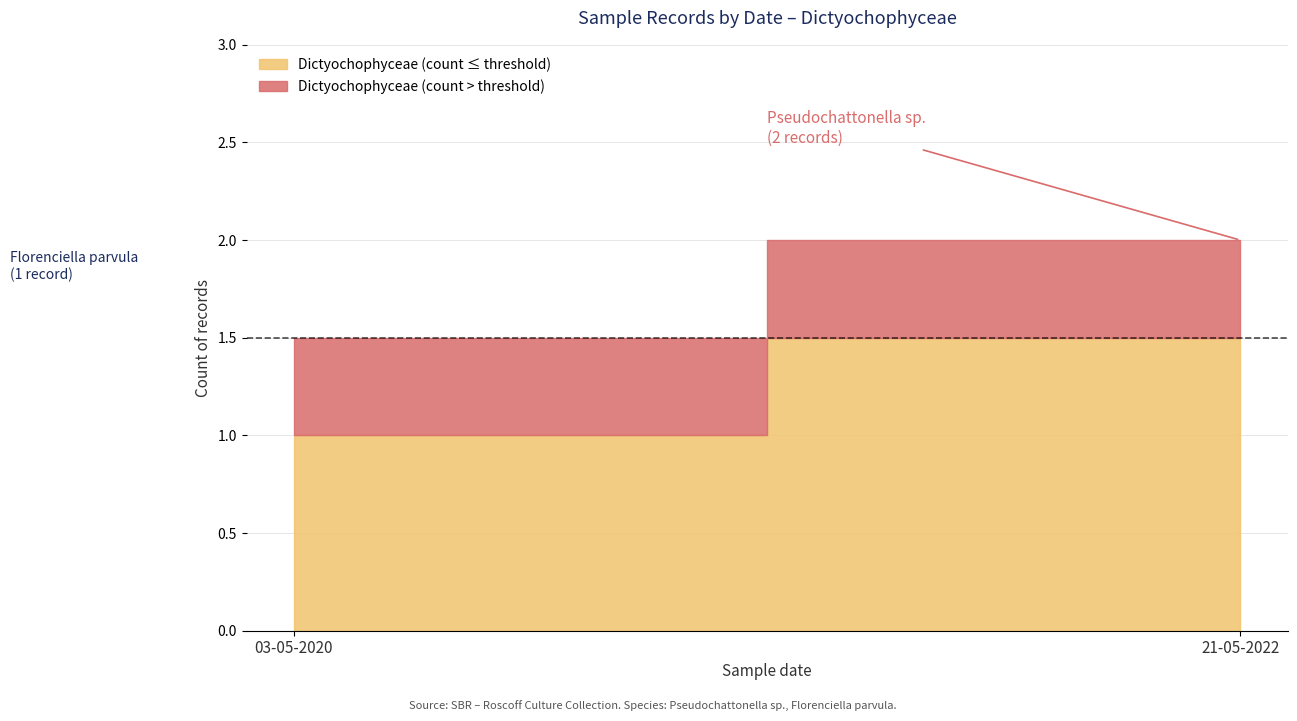

Does the chart have visible grid lines?

Yes